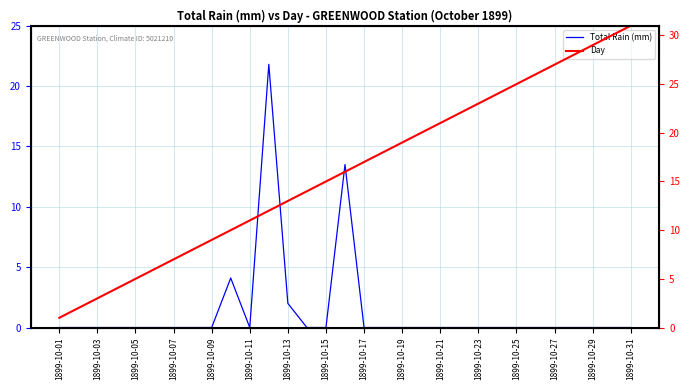

How many intersections are there between Day and Total Rain (mm)?

2